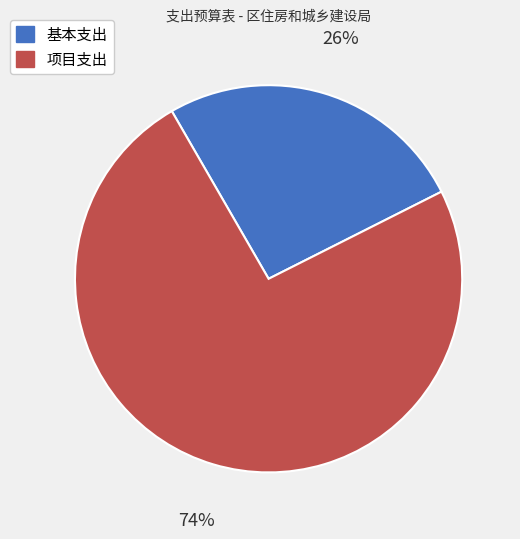

The 项目支出 slice represents 74% of the pie. True or false?

True